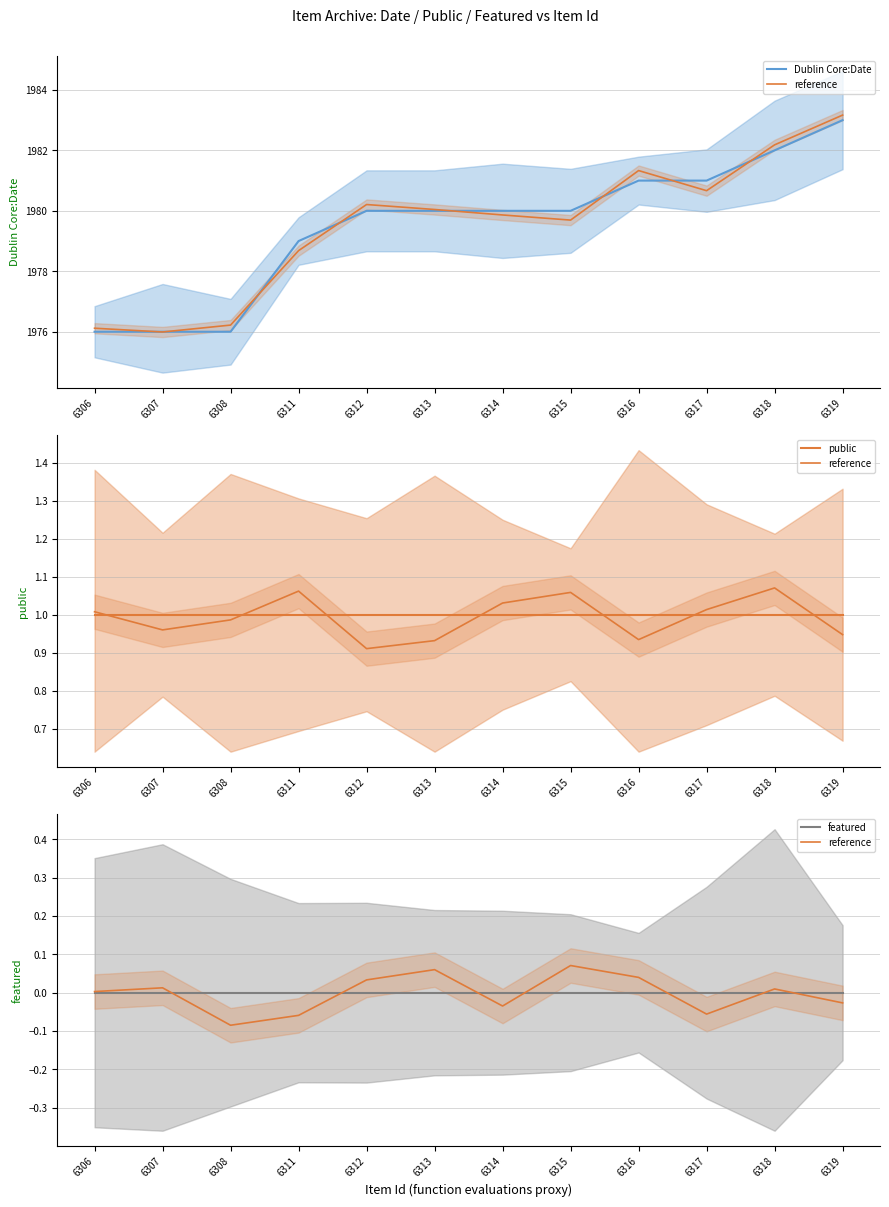

At which category is the sum across all series the highest?

6319